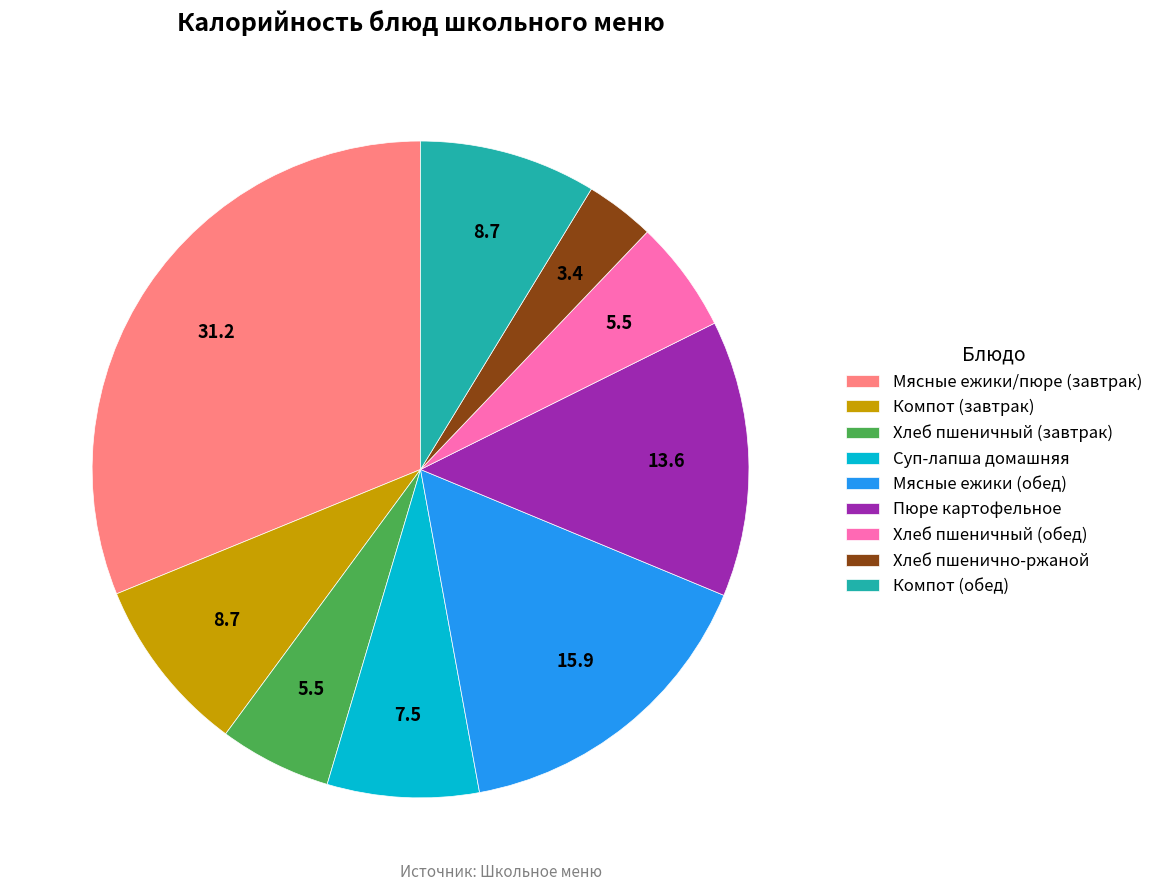

Is Хлеб пшенично-ржаной the majority of the pie?

No